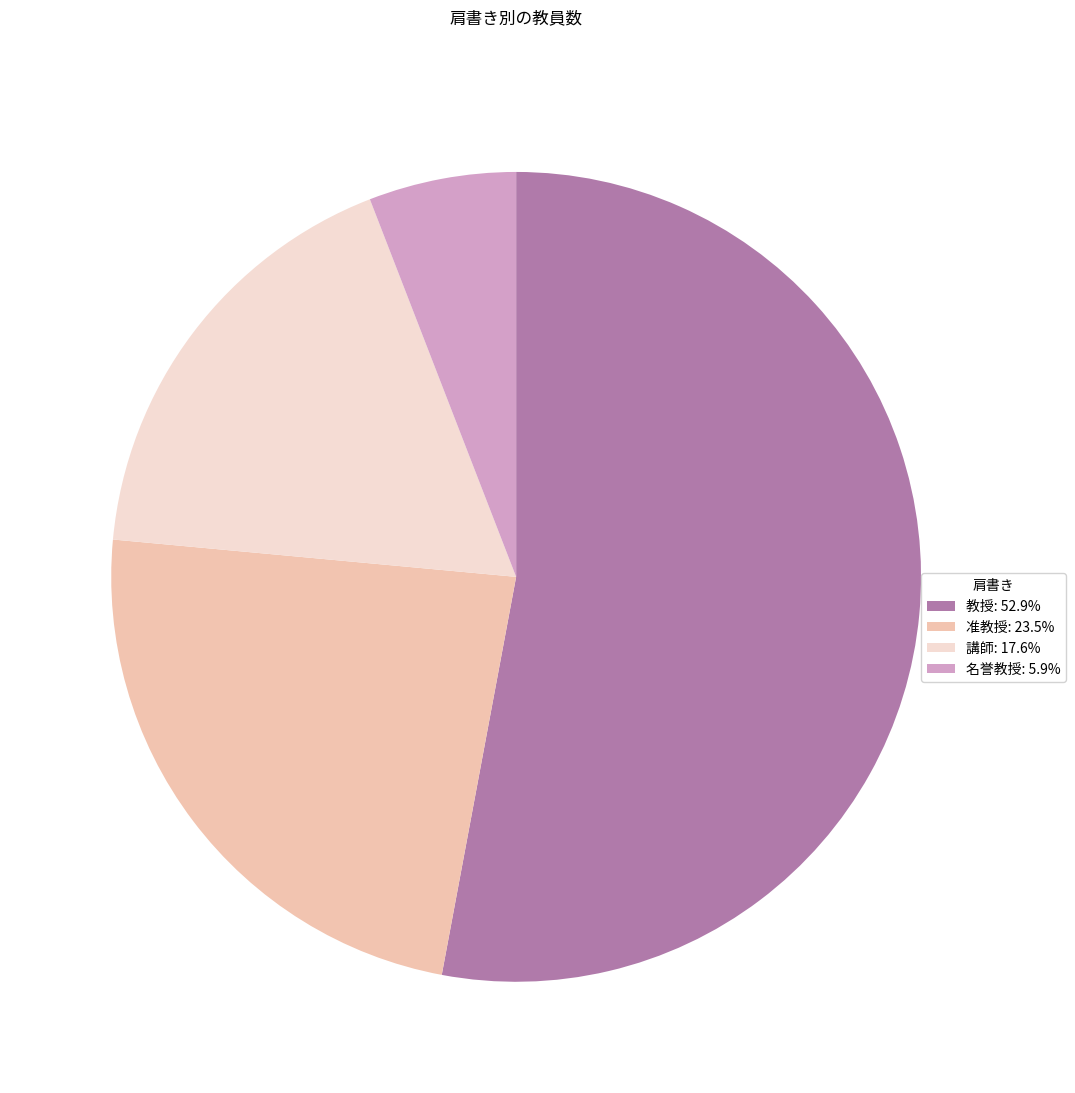

Rank the categories by value from highest to lowest.

教授, 准教授, 講師, 名誉教授